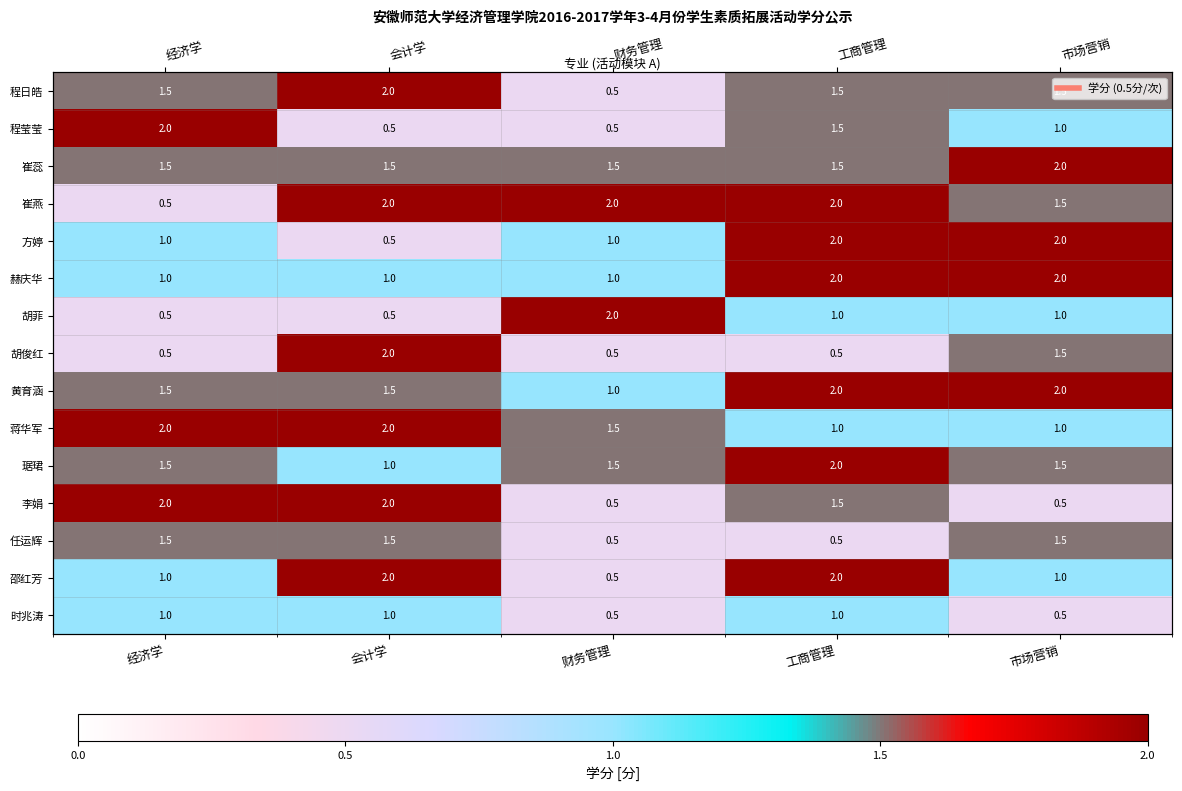

Which label corresponds to the smallest value in the chart?

财务管理